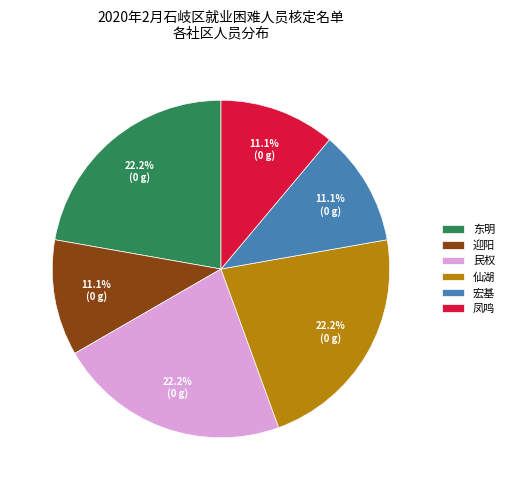

Does 东明 represent more than half of the total?

No